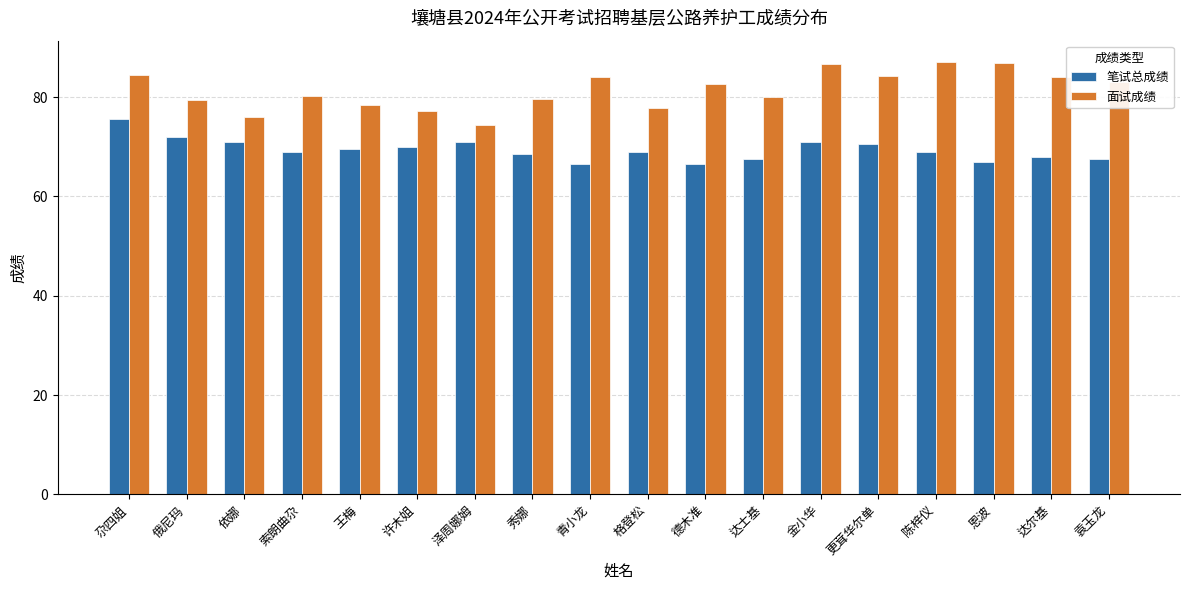

Which series has the largest range (max minus min)?

面试成绩